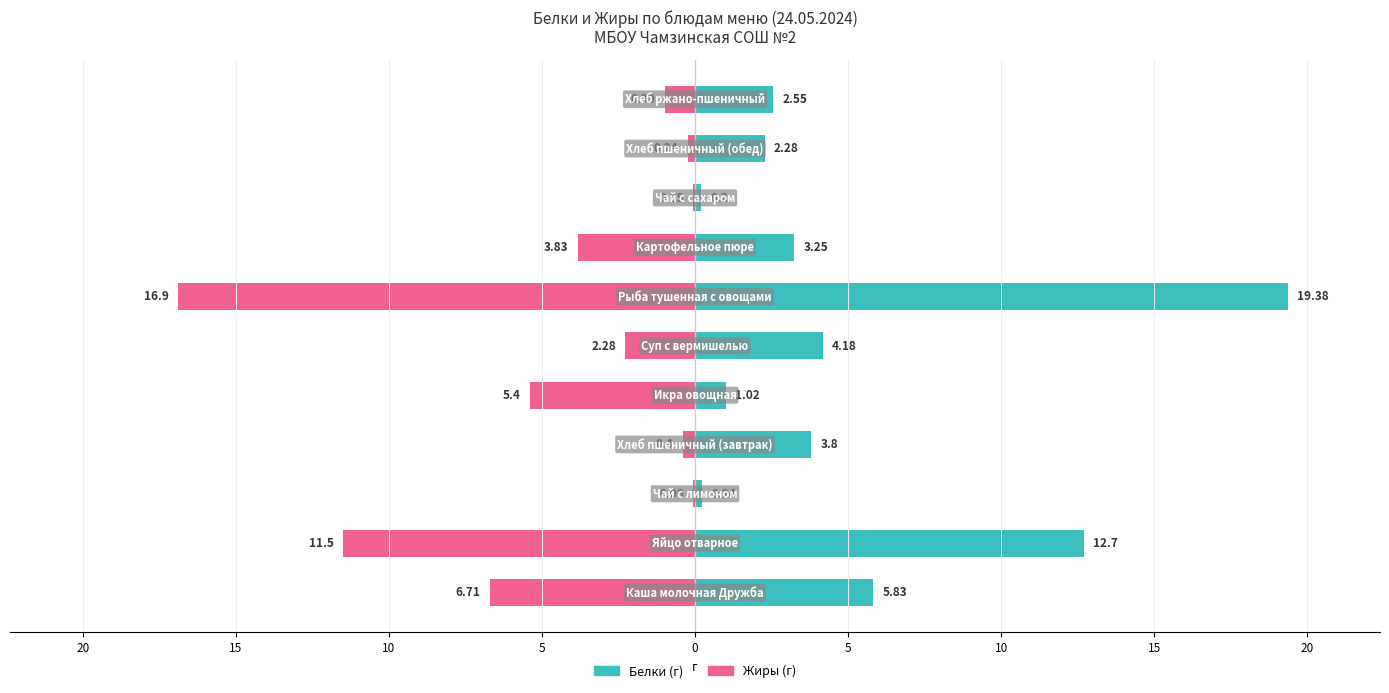

Rank the series by their average value, from lowest to highest.

Жиры, Белки